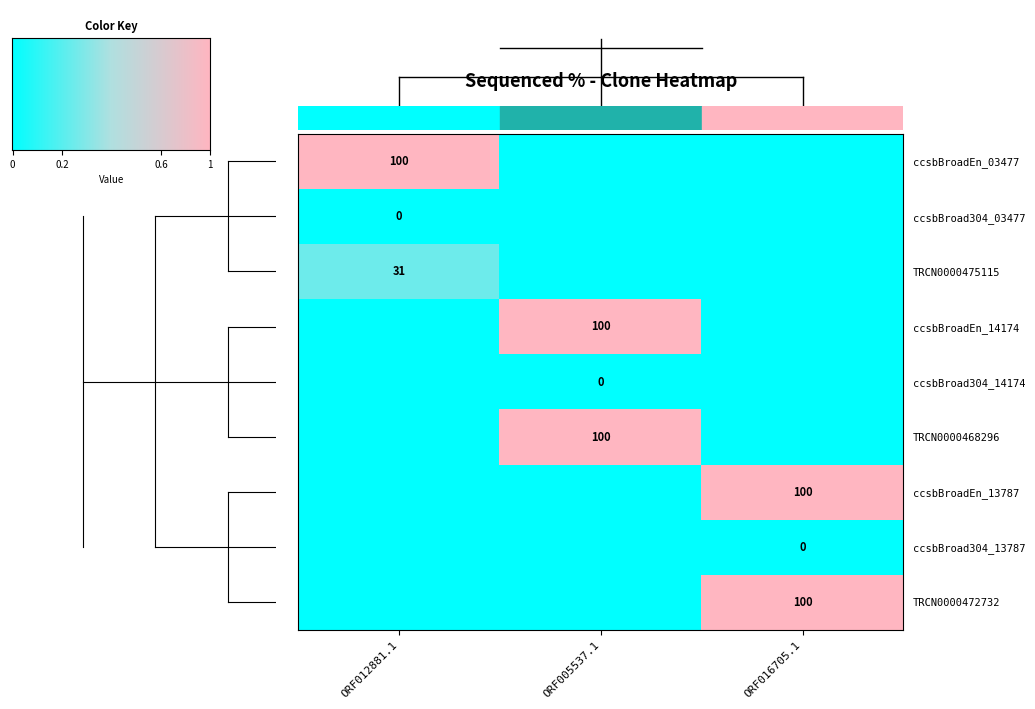

Which series has the widest spread of values?

ccsbBroadEn_14174